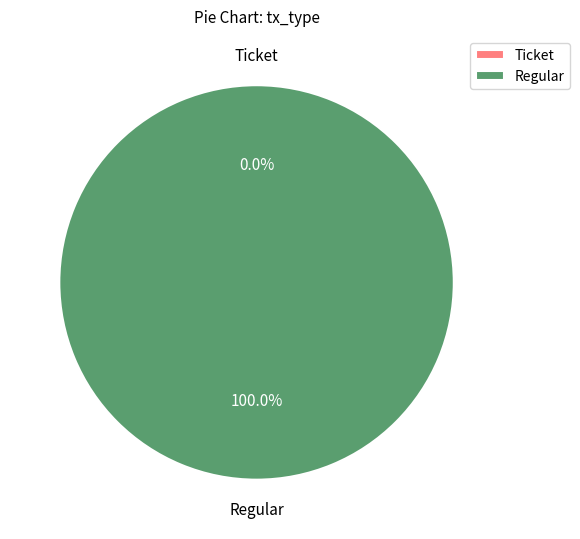

What is the largest slice in the pie chart?

Regular